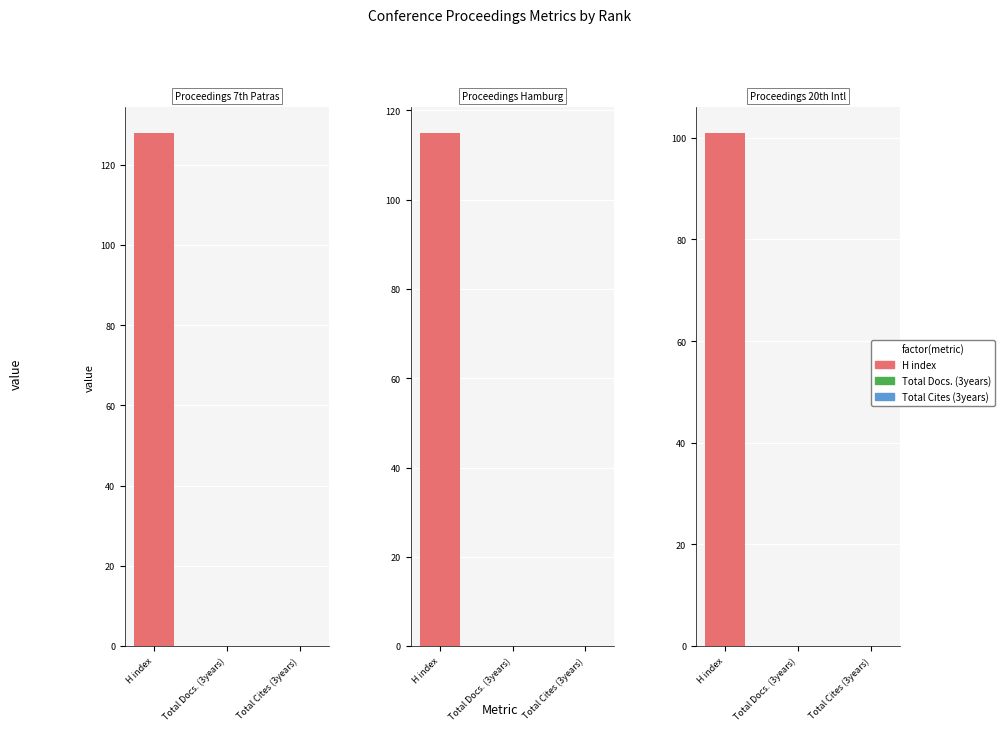

What are all the series names shown in the legend?

H index, Total Docs. (3years), Total Cites (3years)